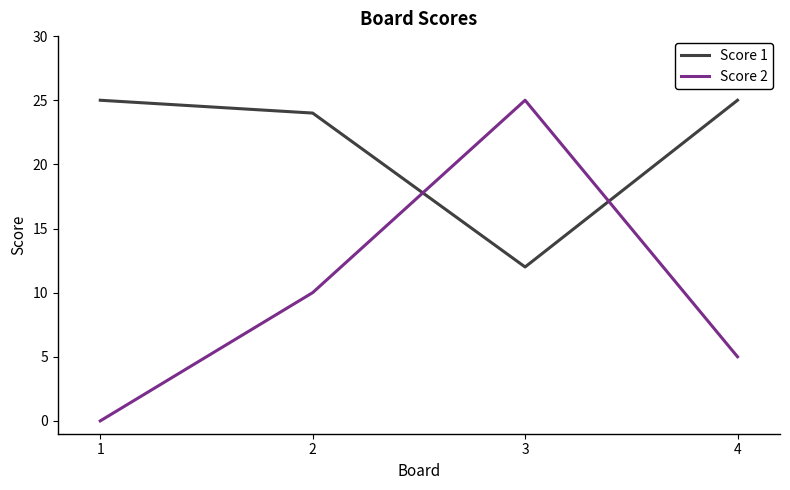

At which label does Score 1 reach its minimum?

3